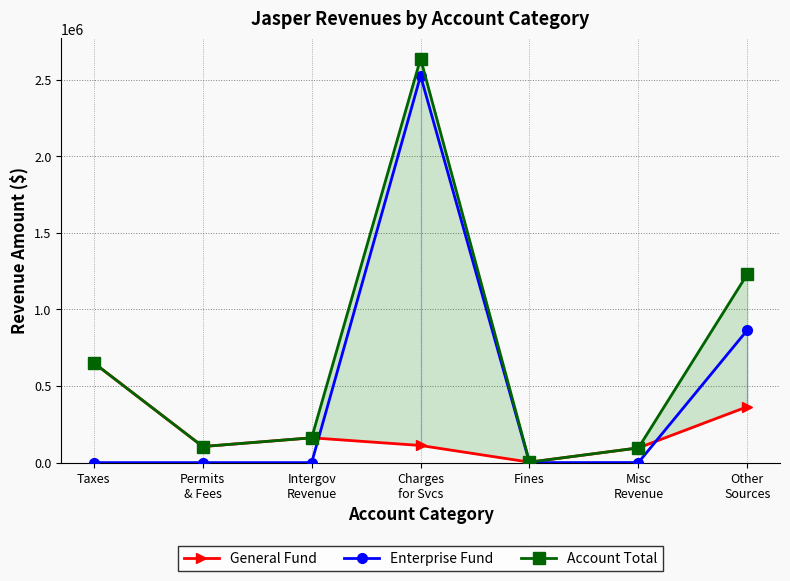

List the series in order of their peak value, highest first.

Account Total, Enterprise Fund, General Fund